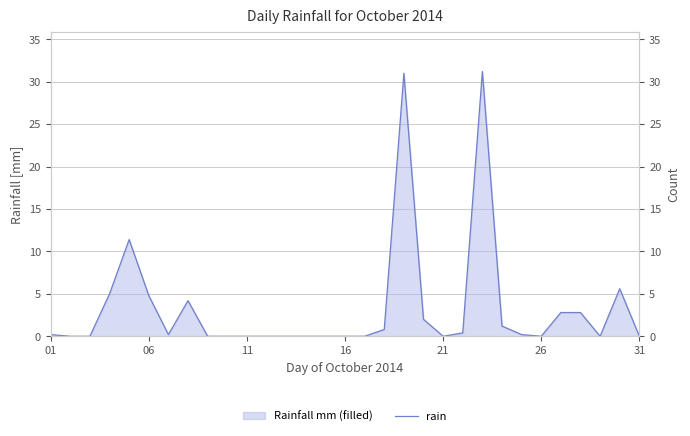

What is the difference between the maximum and minimum values?

31.2